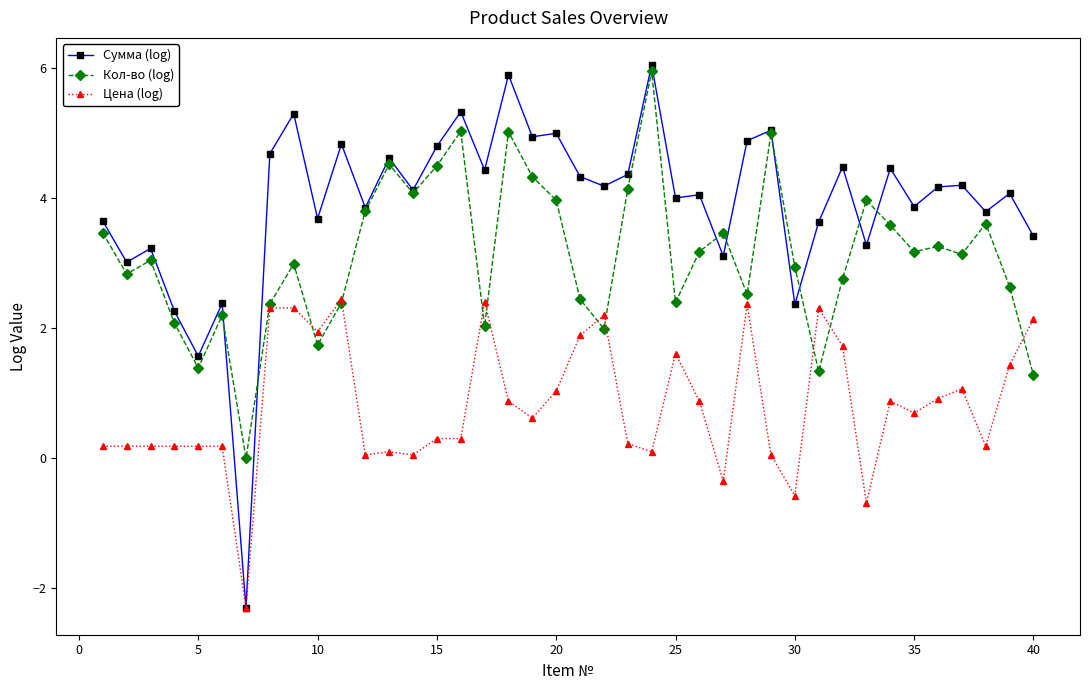

Which series has the largest total across all categories?

Сумма (log)